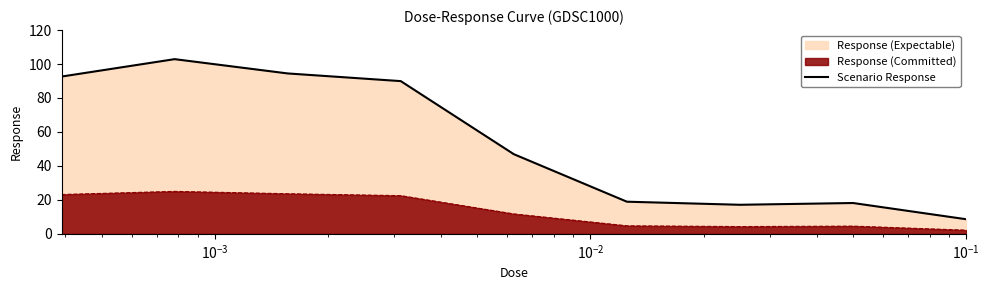

What is the difference between the maximum and minimum values?

94.3